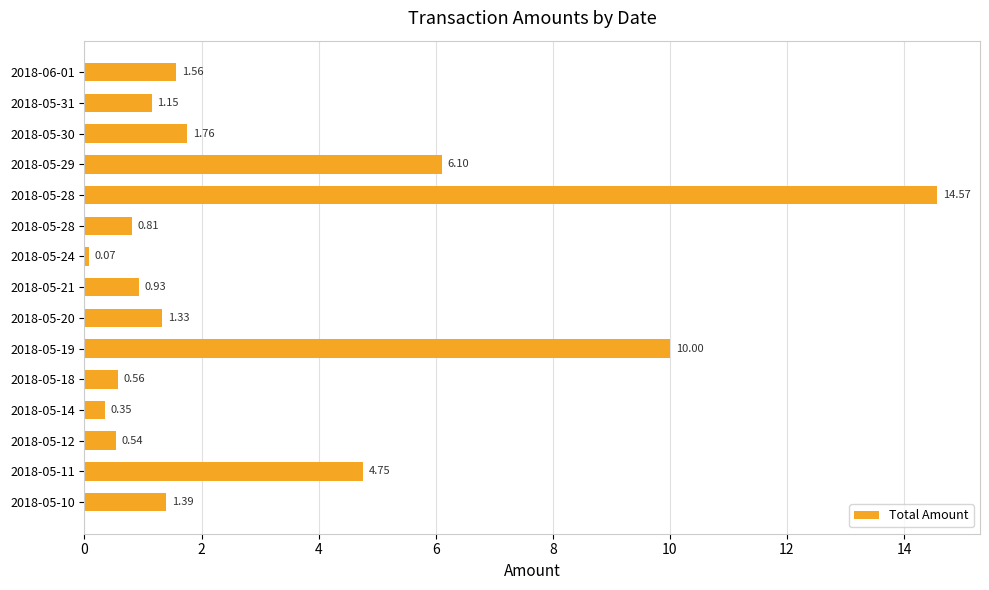

Count the number of data series in this chart.

1